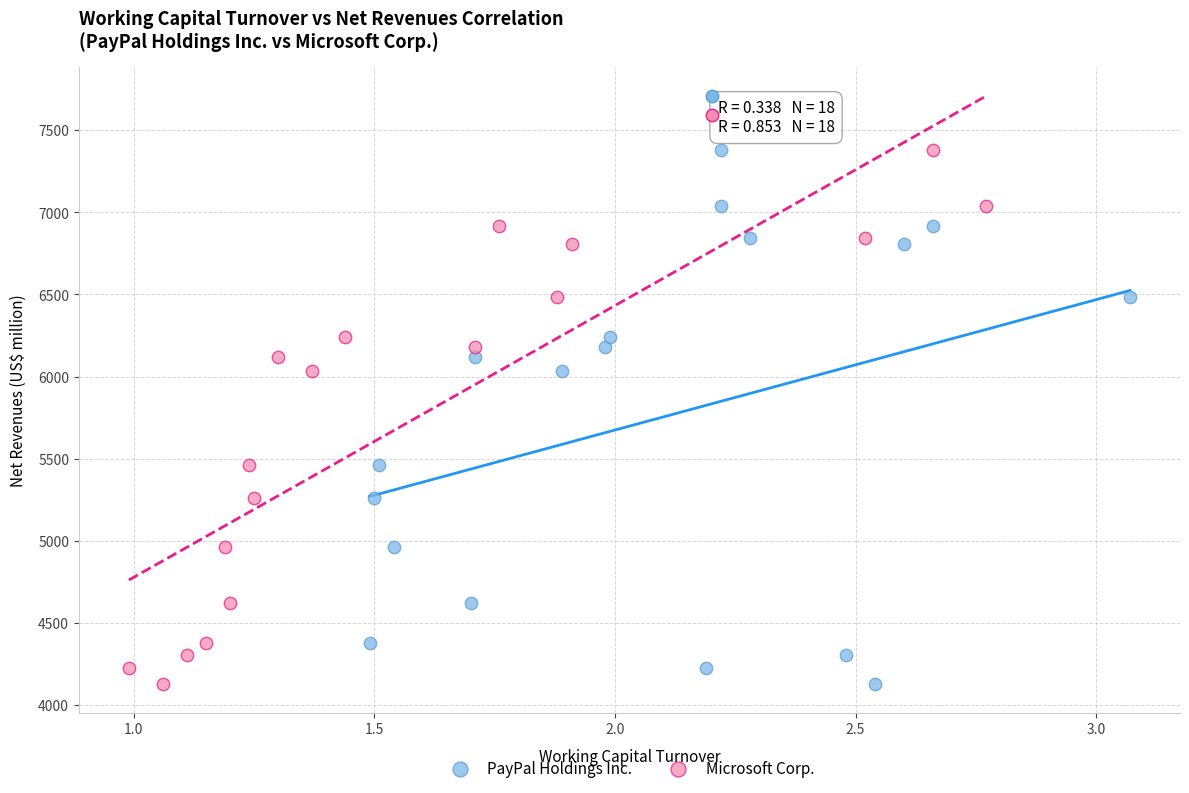

What are all the series names shown in the legend?

PayPal Holdings Inc., Microsoft Corp.